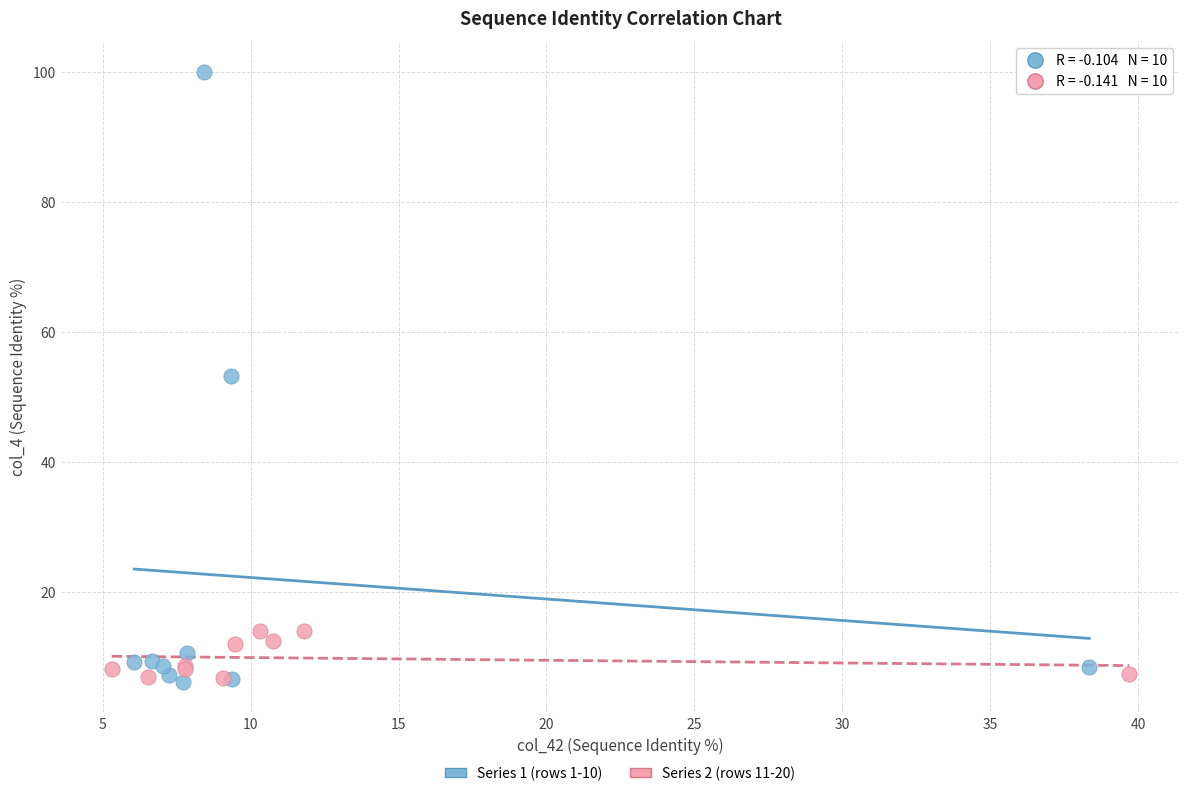

Which series has the widest spread of Y values?

Series 1 (rows 1-10)